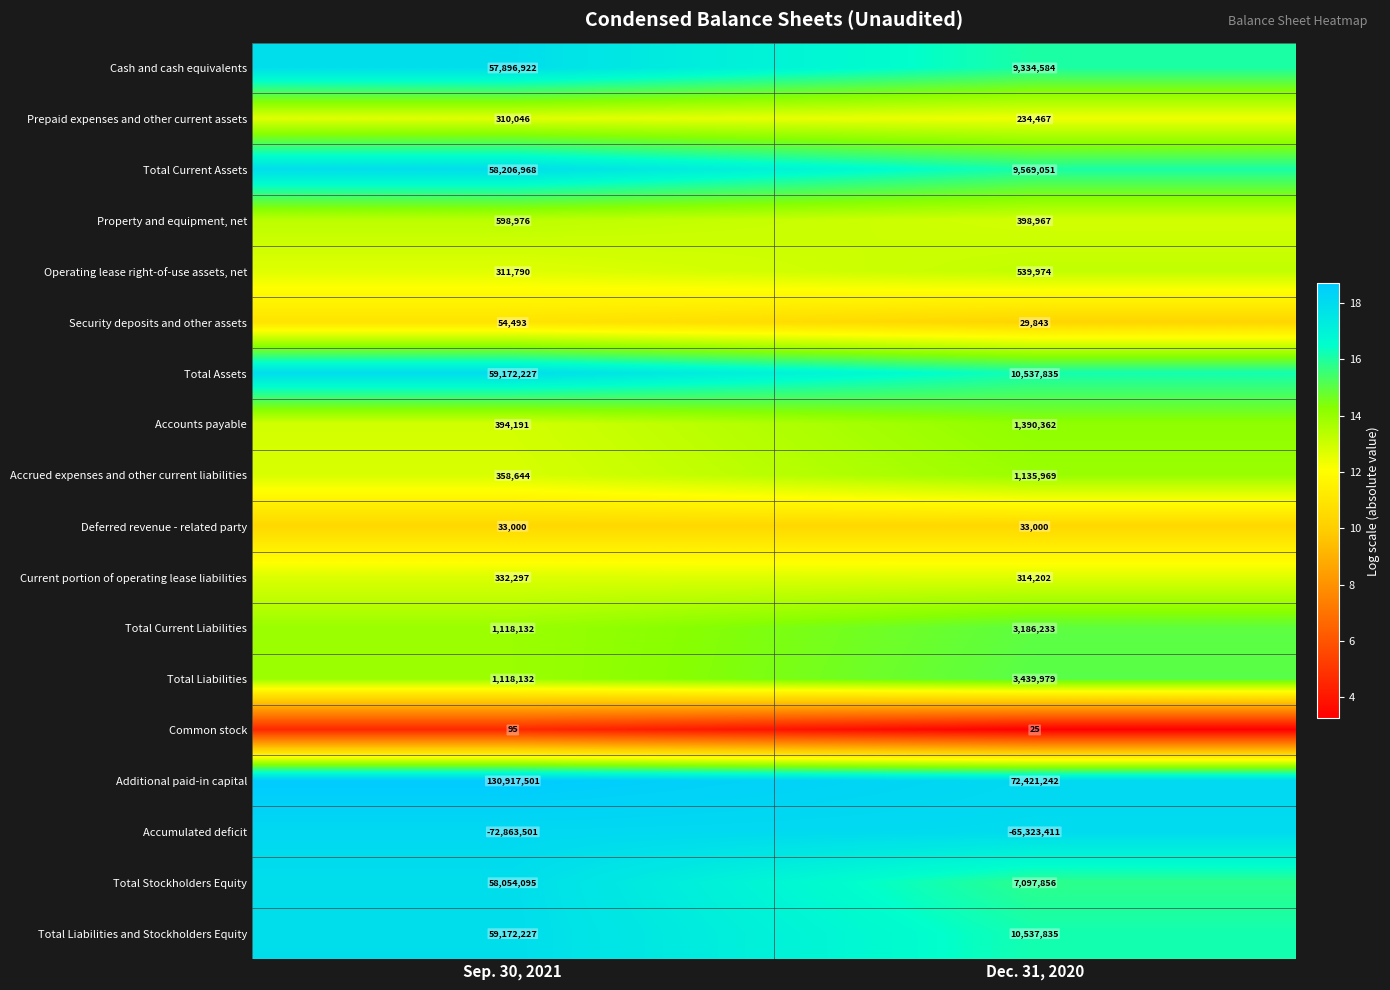

Which series changed the most between Sep. 30, 2021 and Dec. 31, 2020?

Additional paid-in capital